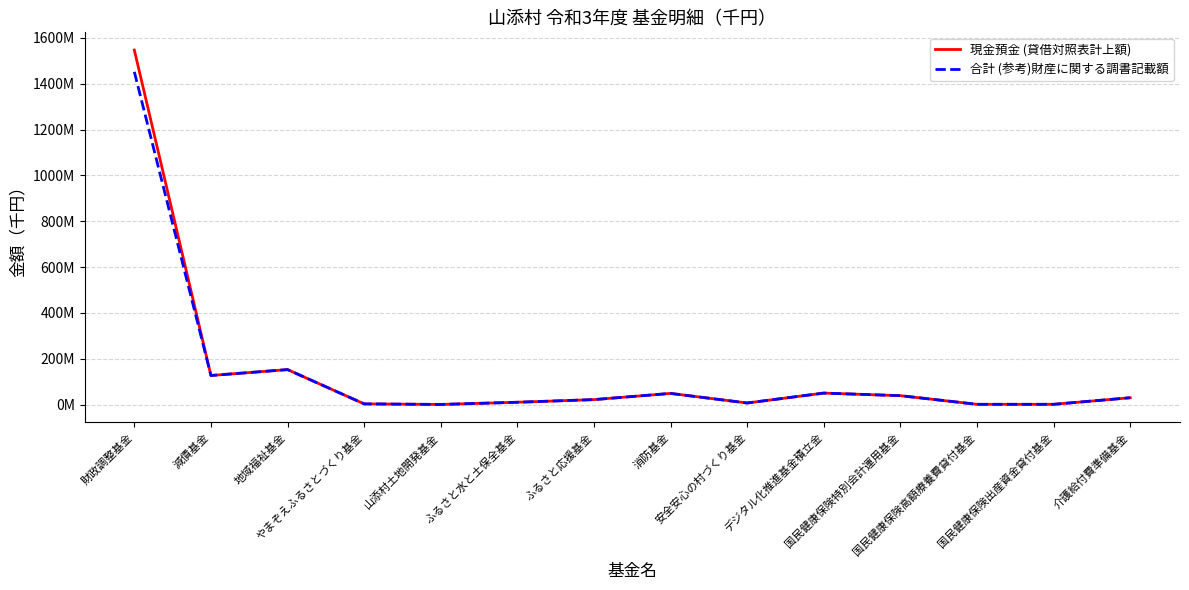

At which label does 現金預金 (貸借対照表計上額) reach its peak?

財政調整基金